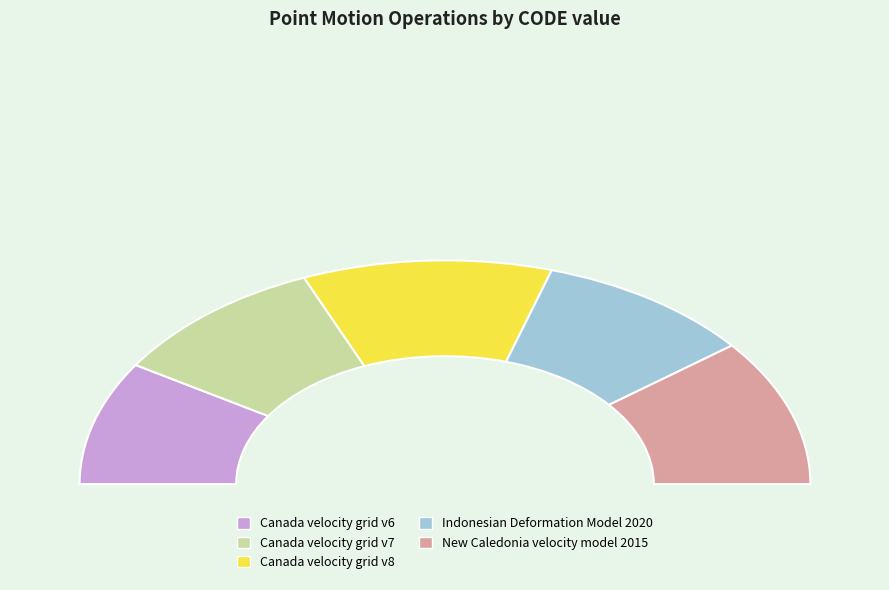

Between Indonesian Deformation Model 2020 and Canada velocity grid v6, which is larger?

Indonesian Deformation Model 2020